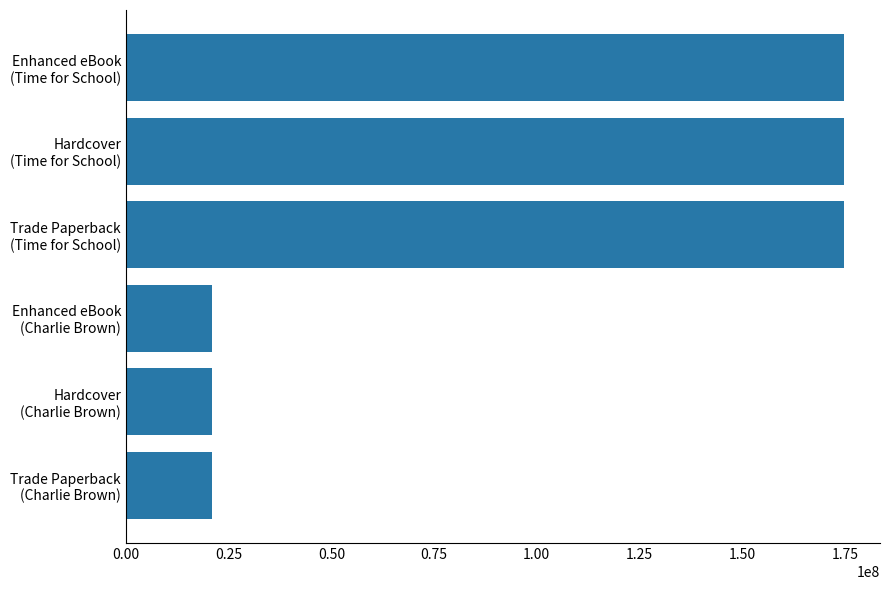

Reading bottom to top, list all the values displayed in this chart.

20910047	20910047	20910047	174815179	174815179	174815179